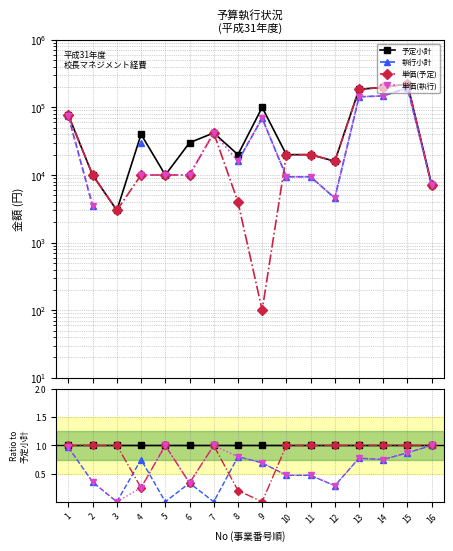

Which series has the largest total across all categories?

予定小計